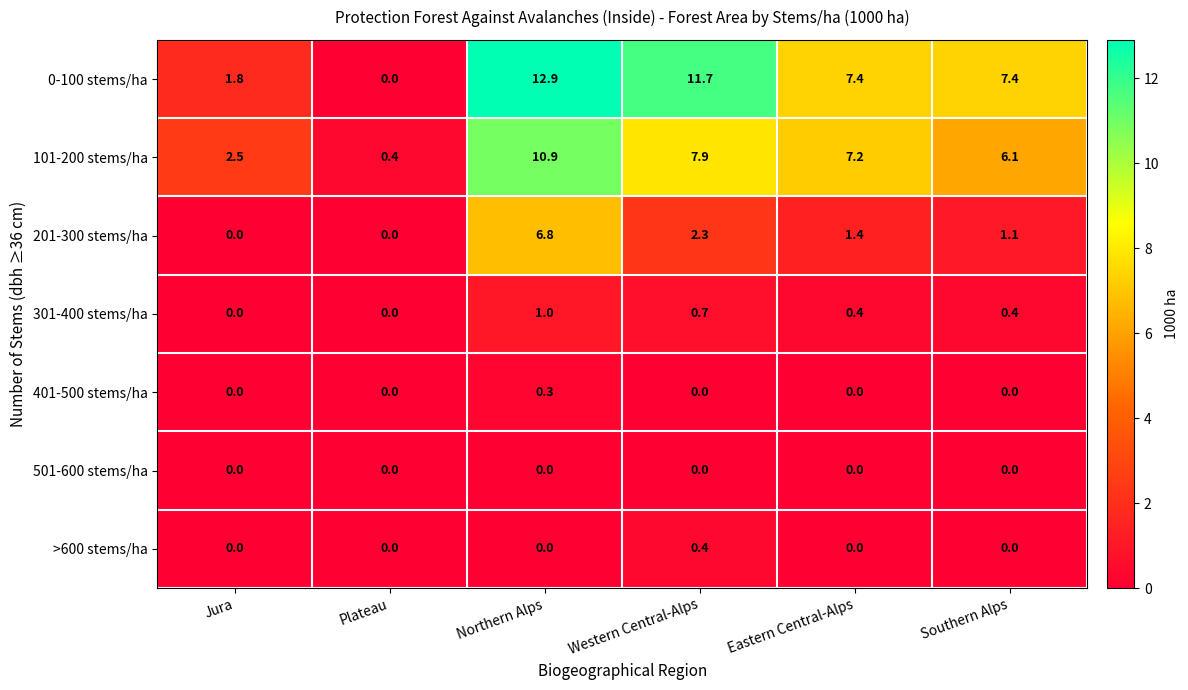

Rank the series by their maximum value, from lowest to highest.

501-600 stems/ha, 401-500 stems/ha, >600 stems/ha, 301-400 stems/ha, 201-300 stems/ha, 101-200 stems/ha, 0-100 stems/ha